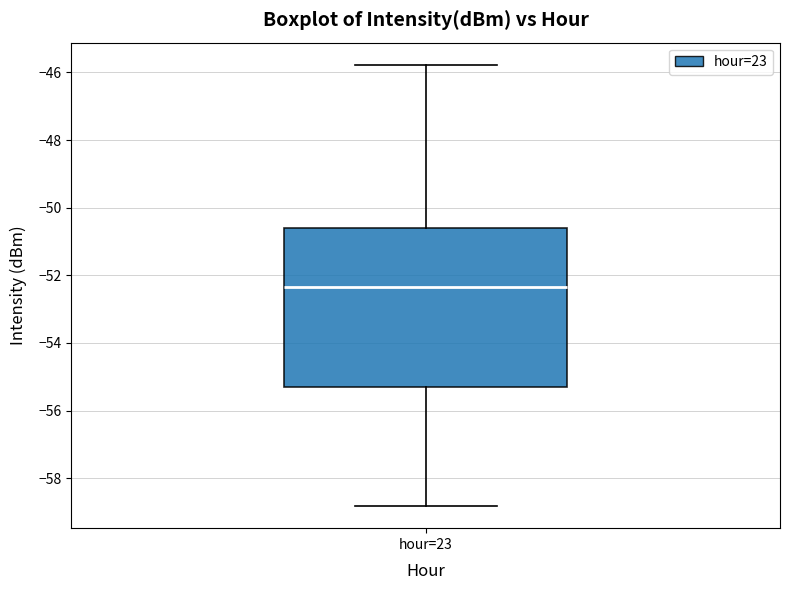

Transcribe this box plot: give where the median line is, the range the box spans, and where the two whiskers end, as read against the y-axis. The values are not printed on the chart, so give them approximately, as read against the axis.

median -52.4, box -55.2 to -50.6, whiskers -58.8 to -45.8